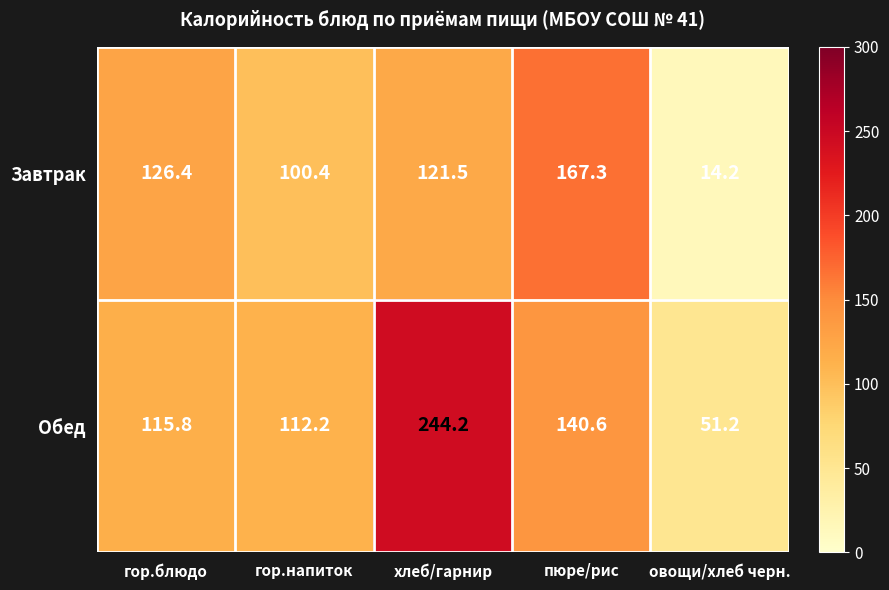

At which category is the sum across all series the highest?

хлеб/гарнир